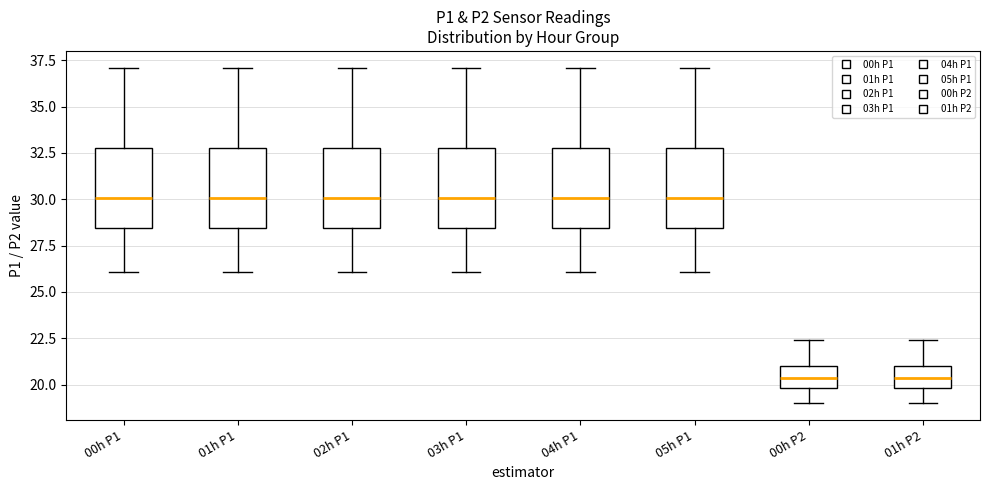

Where is the upper edge of the box for 05h P1 on the y-axis? The values are not printed on the chart, so give them approximately, as read against the axis.

33.0